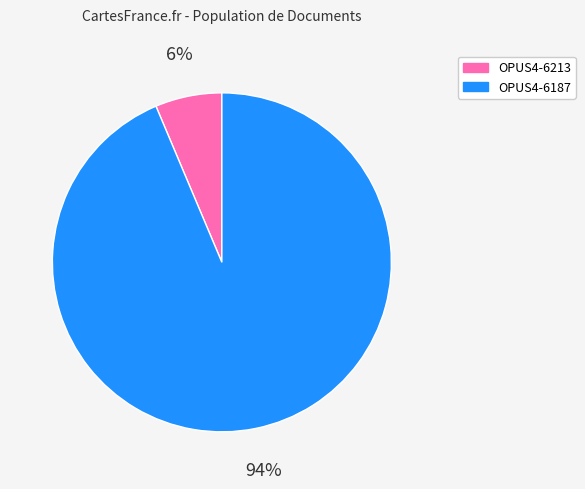

Rank the categories by value from lowest to highest.

OPUS4-6213, OPUS4-6187